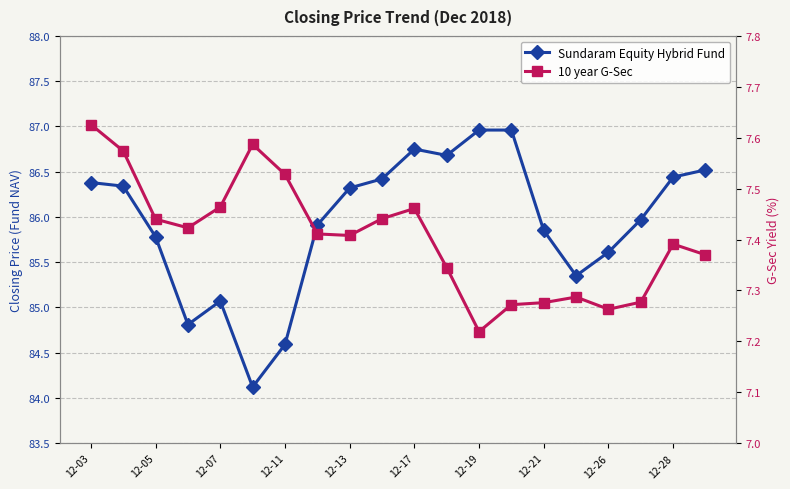

True or false: 10 year G-Sec and Sundaram Equity Hybrid Fund cross at least once.

False